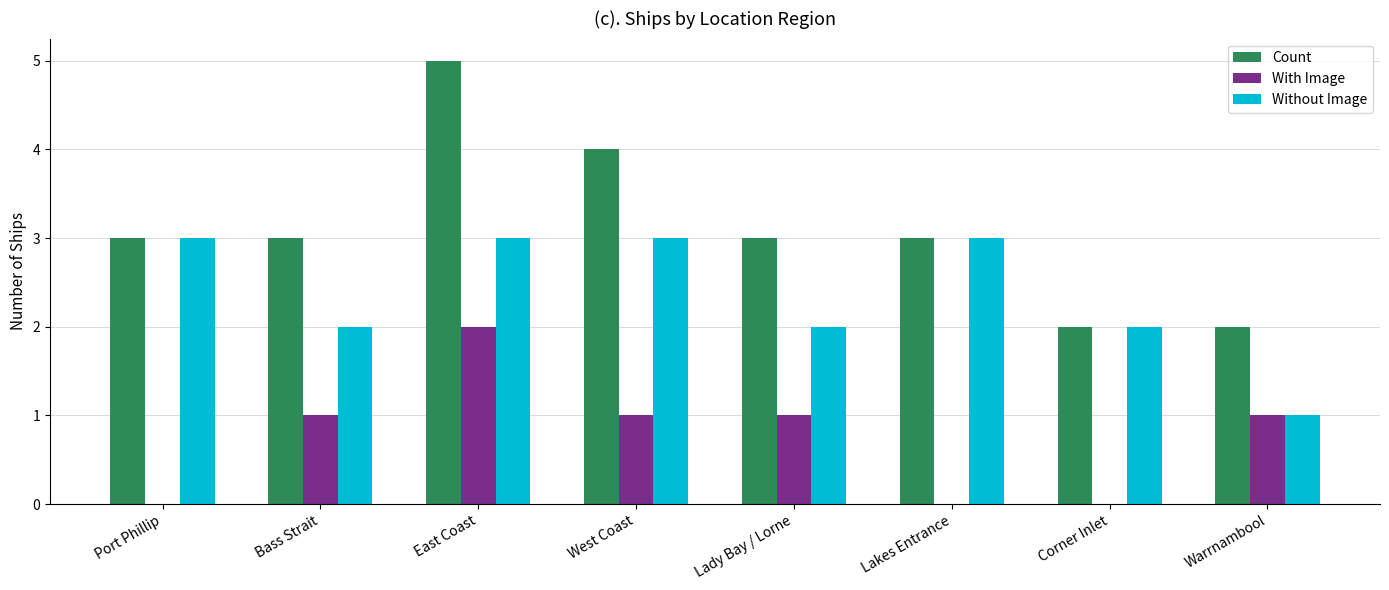

How many groups of bars are there?

8